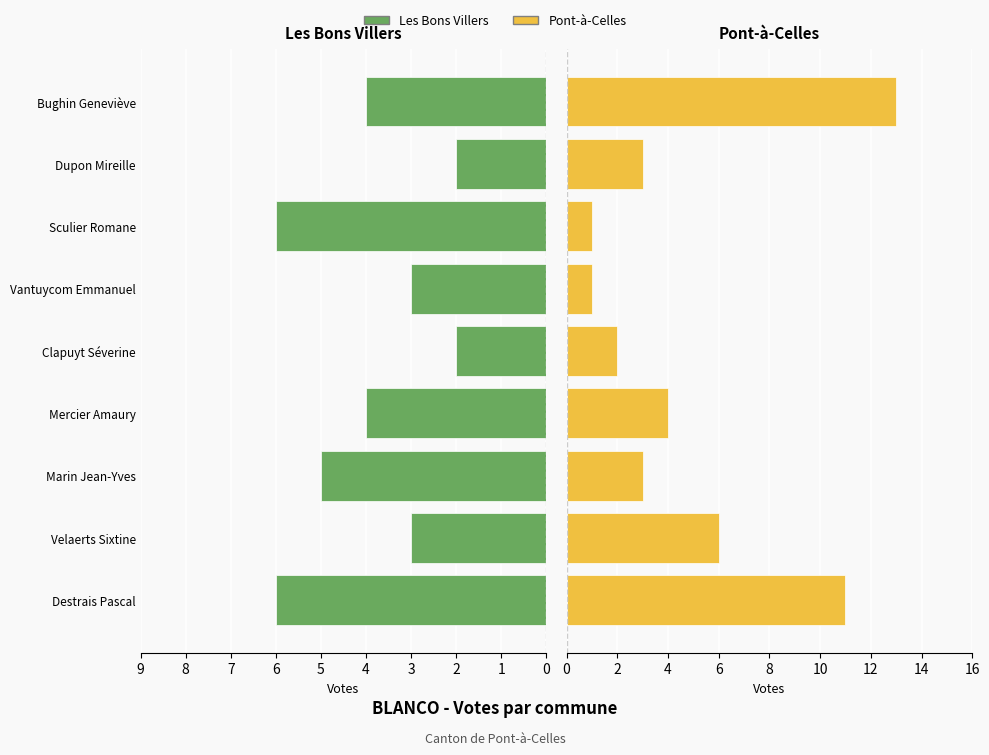

What is the spread (max minus min) of values at Vantuycom Emmanuel?

2